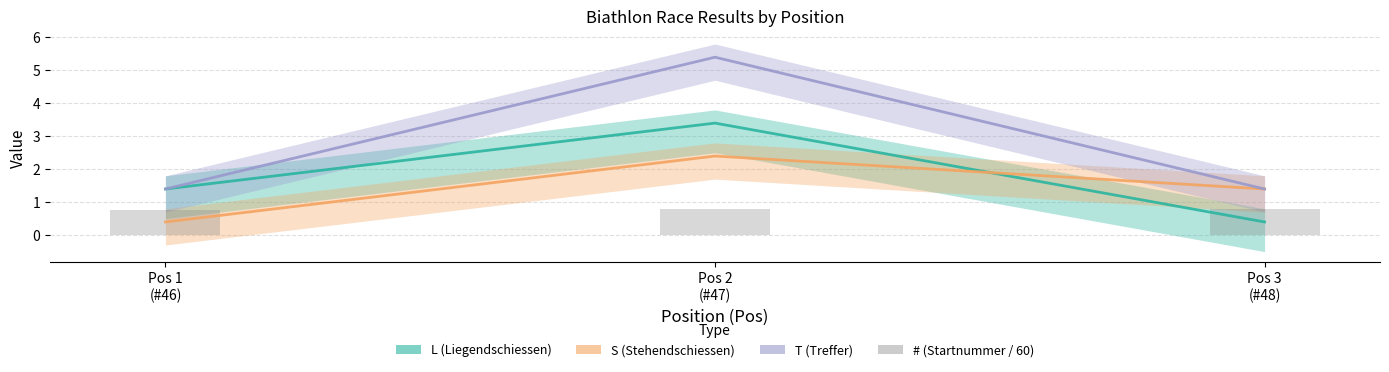

What is the label of the 2nd bar from the left?

Pos 2
(#47)